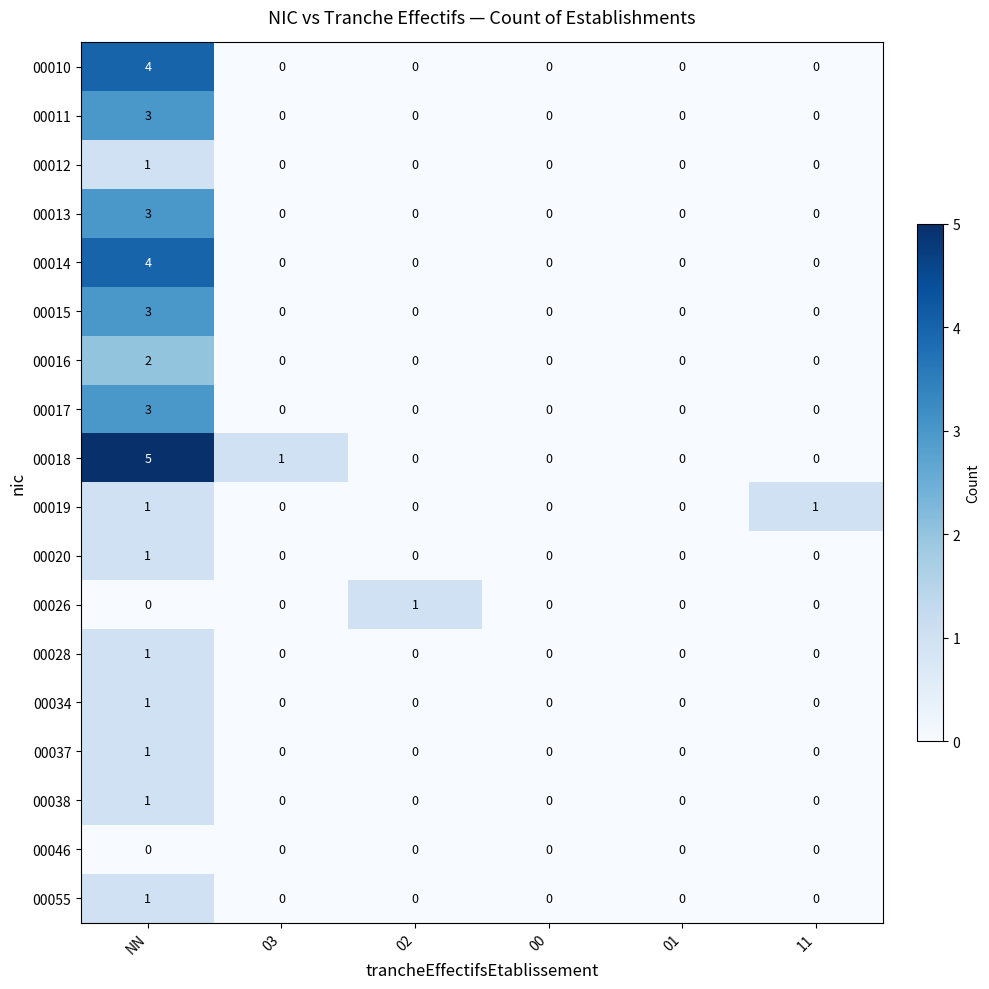

Is it true that 00012 equals 1 at 03?

False